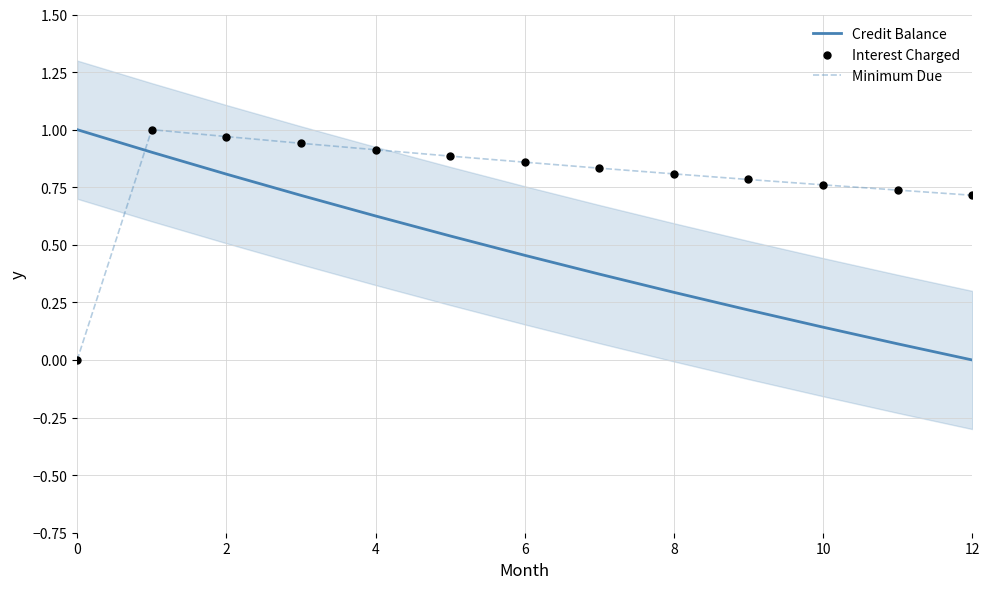

The Minimum Due series shows 0.5 at 2. True or false?

False